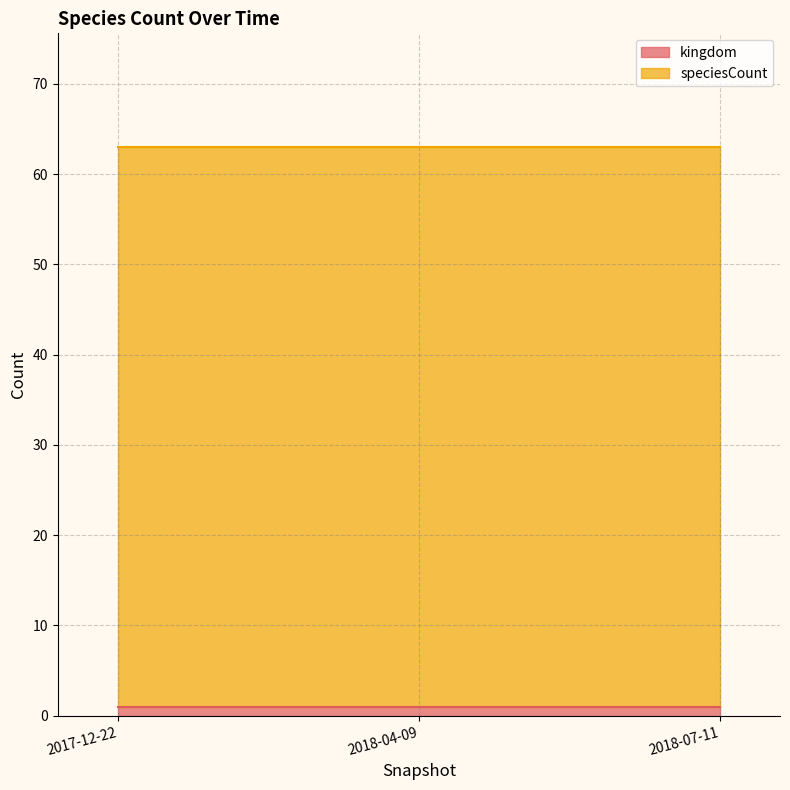

What is the greatest value displayed?

62